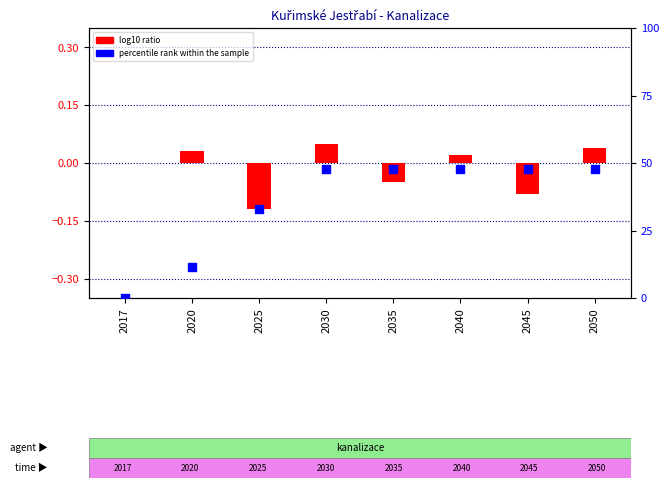

Which series has the largest total across all categories?

percentile rank within the sample